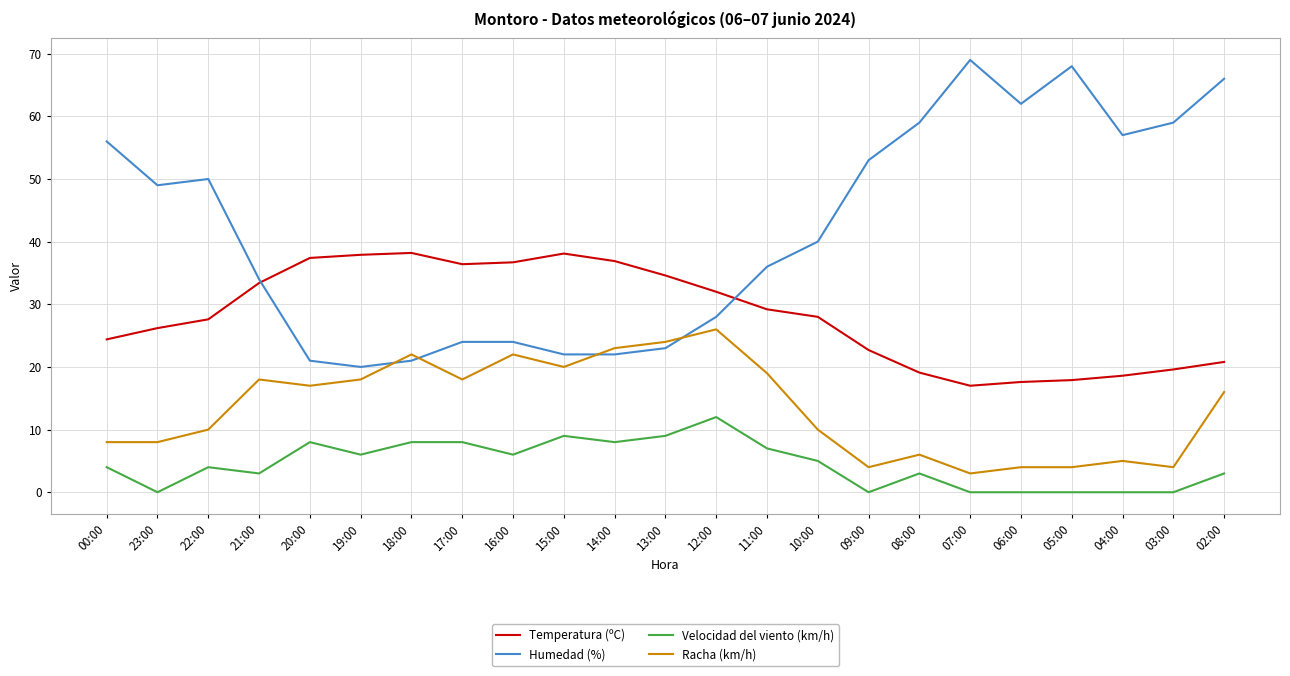

What is the sum of the Temperatura (ºC) values at 20:00 and 22:00?

65.0